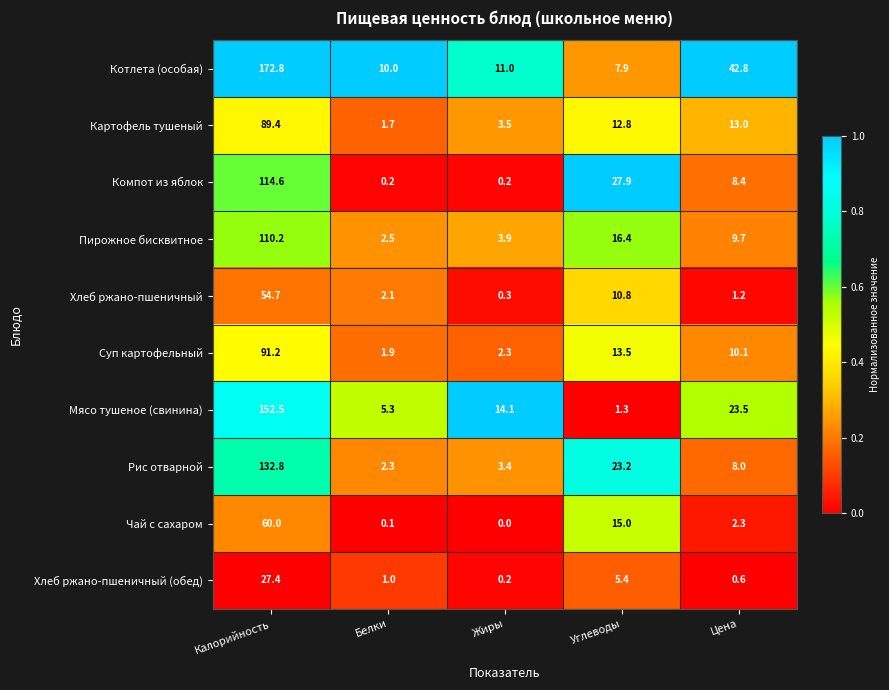

How many distinct data groups are displayed?

10